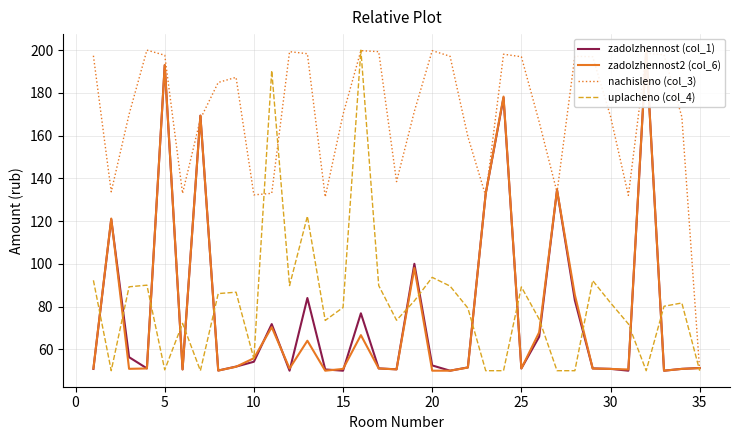

True or false: uplacheno (col_4) and zadolzhennost (col_1) intersect in this chart.

True